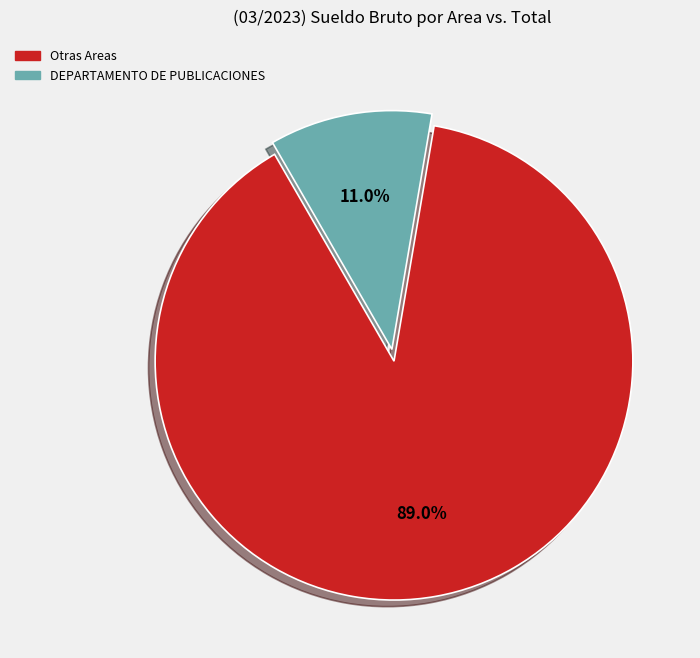

Is there any slice that represents more than half of the pie?

Yes